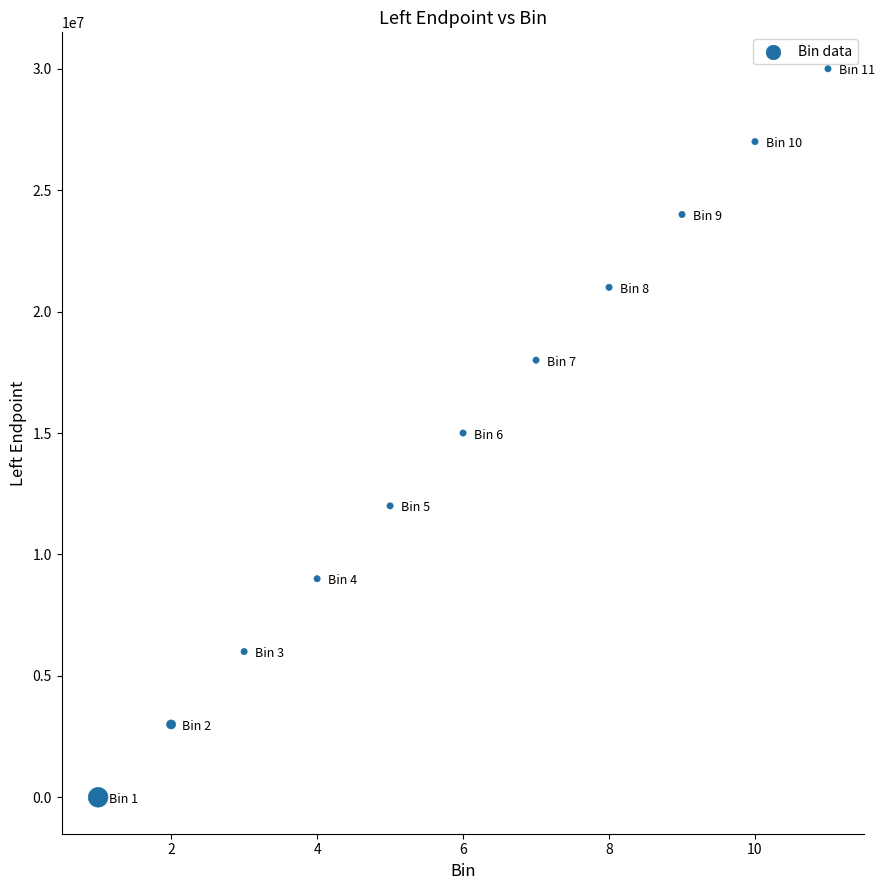

What is the range of X values (max minus min)?

10